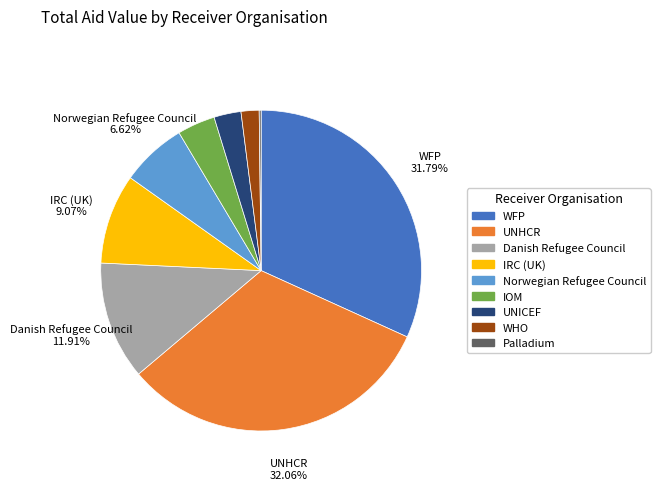

Does any single category account for the majority?

No